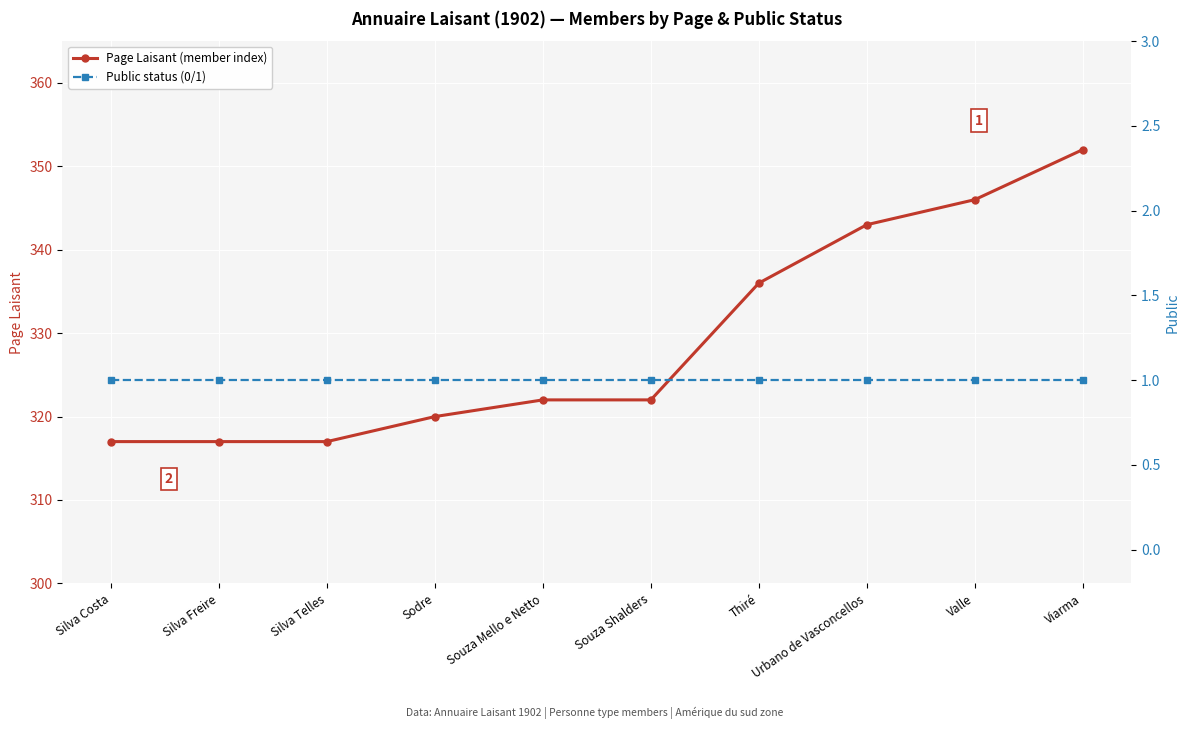

True or false: Public status (0/1) and Page Laisant (member index) cross at least once.

False